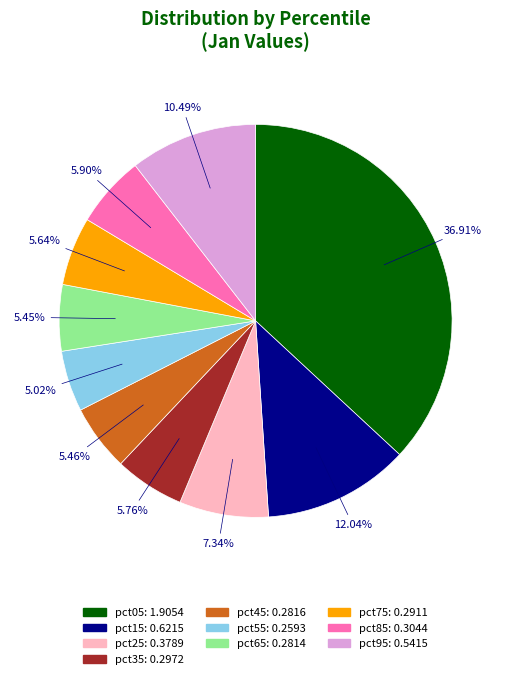

To the nearest percent, what is the combined percentage of pct15 and pct55?

17%